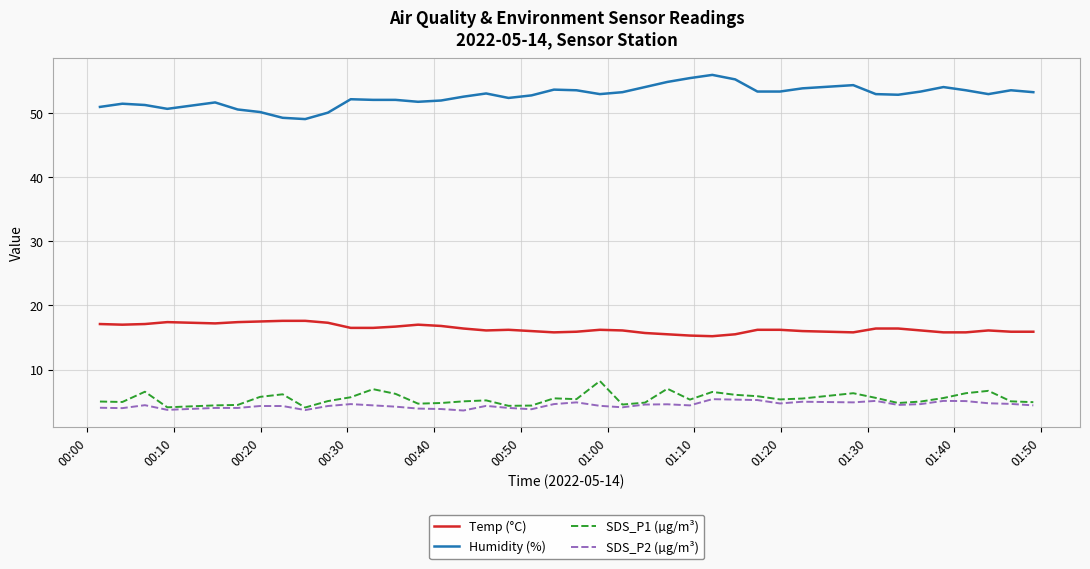

Which series has the largest range (max minus min)?

Humidity (%)